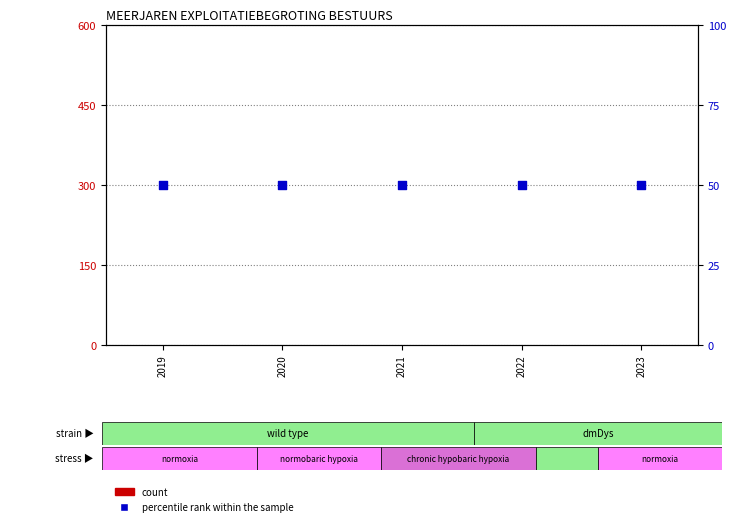

Which series has the largest total across all categories?

percentile rank within the sample